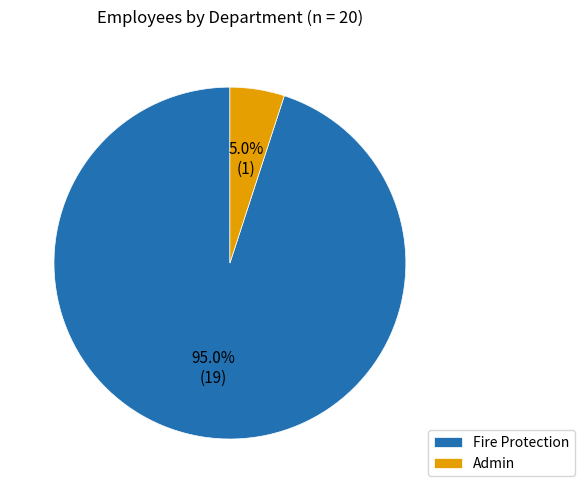

Combined, what portion of the pie is Admin and Fire Protection?

100.0%